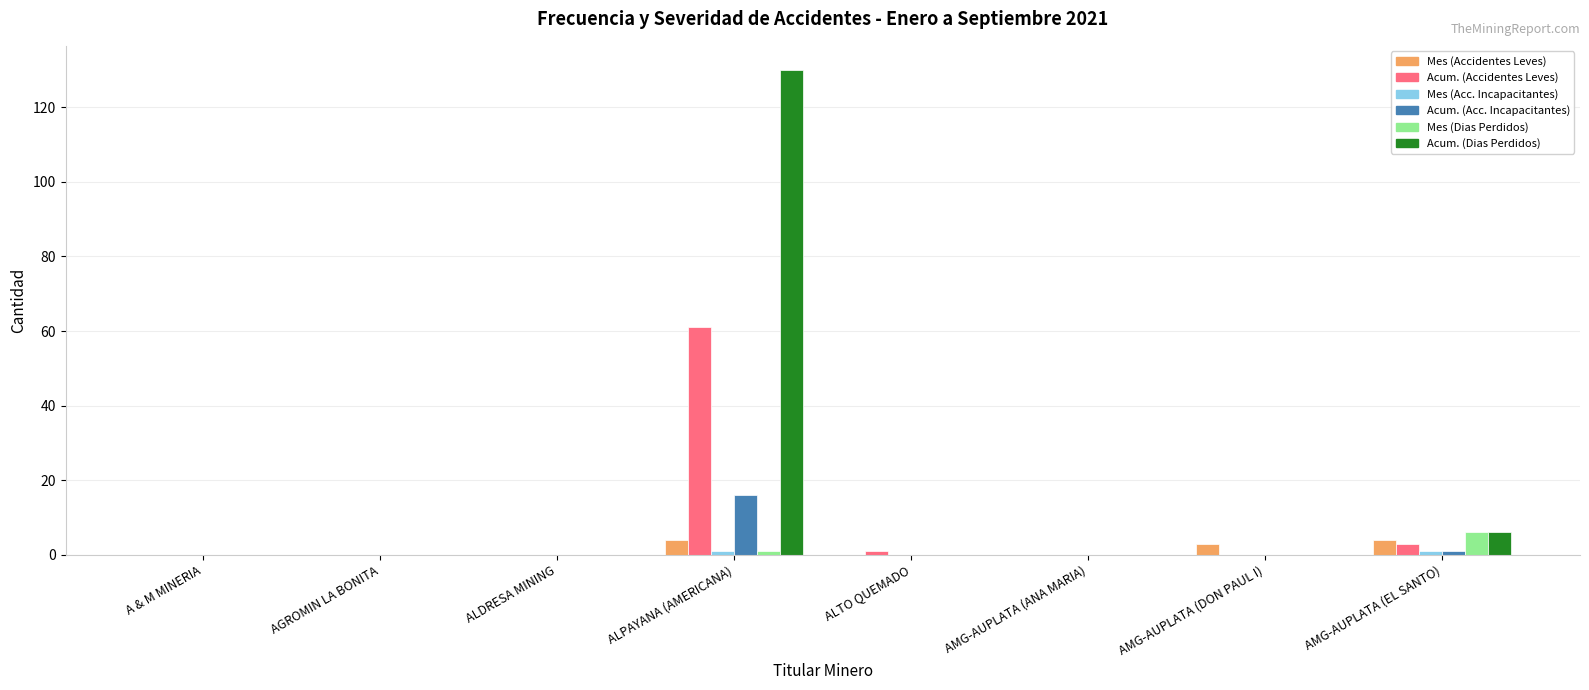

What is the maximum value shown in the chart?

130